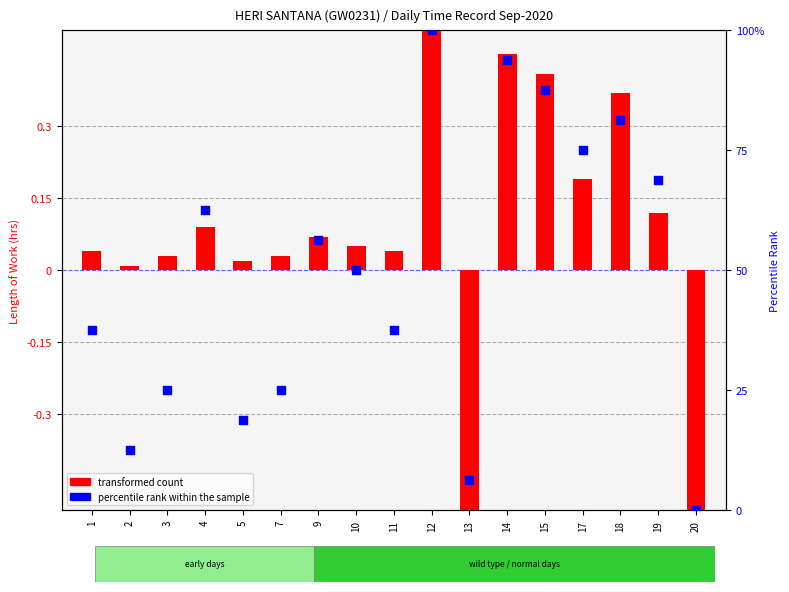

Which series has the largest Y range (max minus min)?

percentile rank within the sample